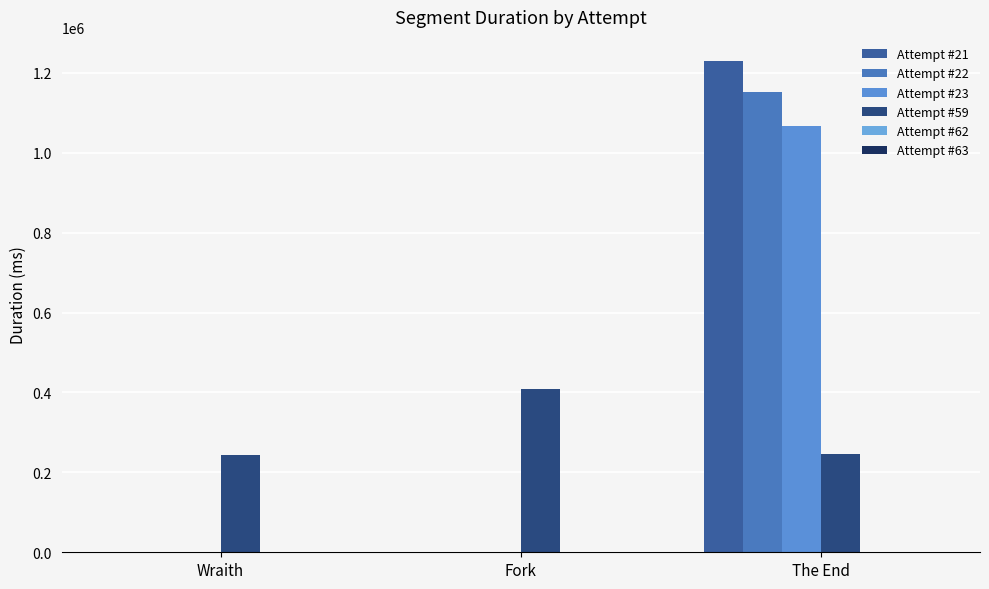

What value does the Attempt #23 series have at The End, to the nearest 10?

1066460